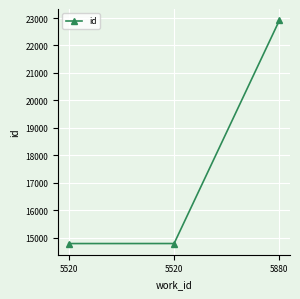

What is the approximate value at 5520?

14783